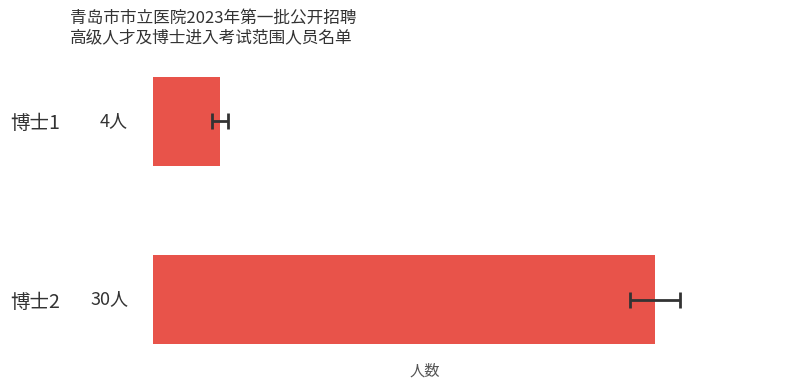

What is the difference between the values at 博士2 and 博士1?

26